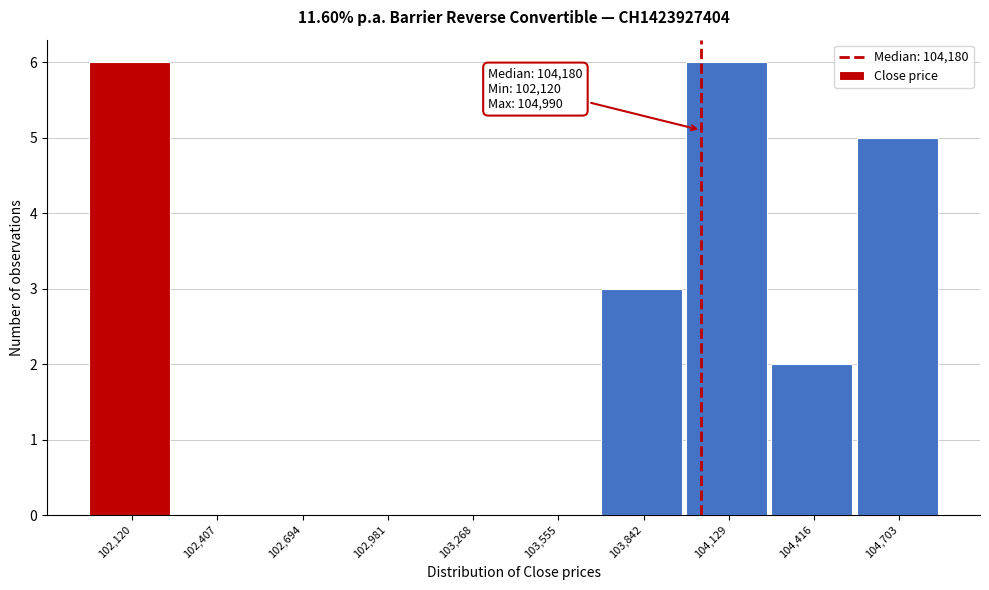

Reading left to right, list all the values displayed in this chart.

102,120=6	102,407=0	102,694=0	102,981=0	103,268=0	103,555=0	103,842=3	104,129=6	104,416=2	104,703=5